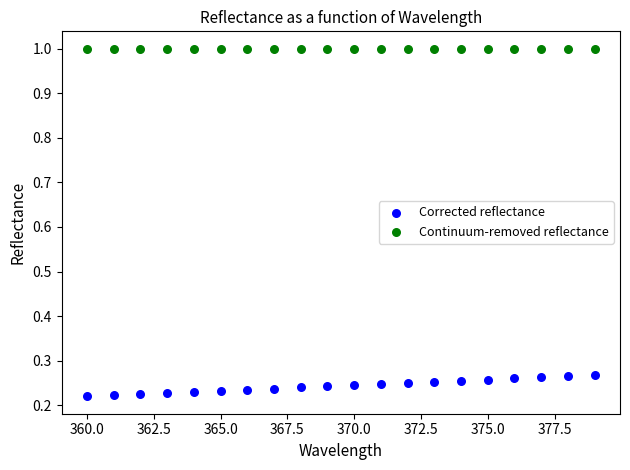

Which series reaches the minimum Y coordinate?

Corrected reflectance